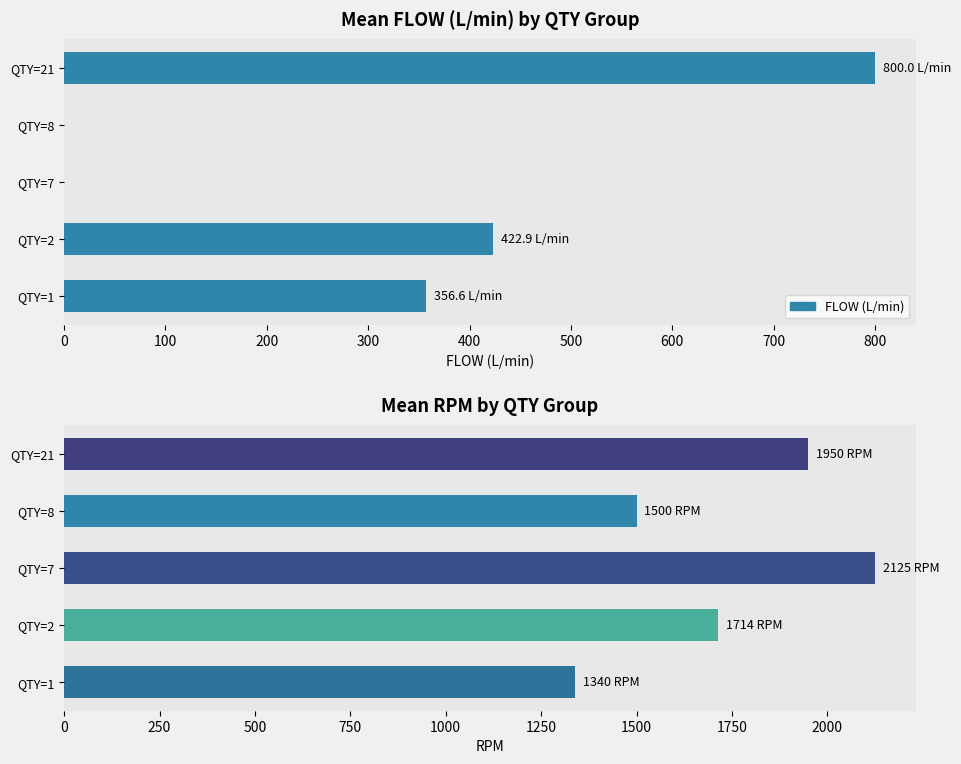

What is the ratio of the value at QTY=21 to the value at QTY=2?

1.9